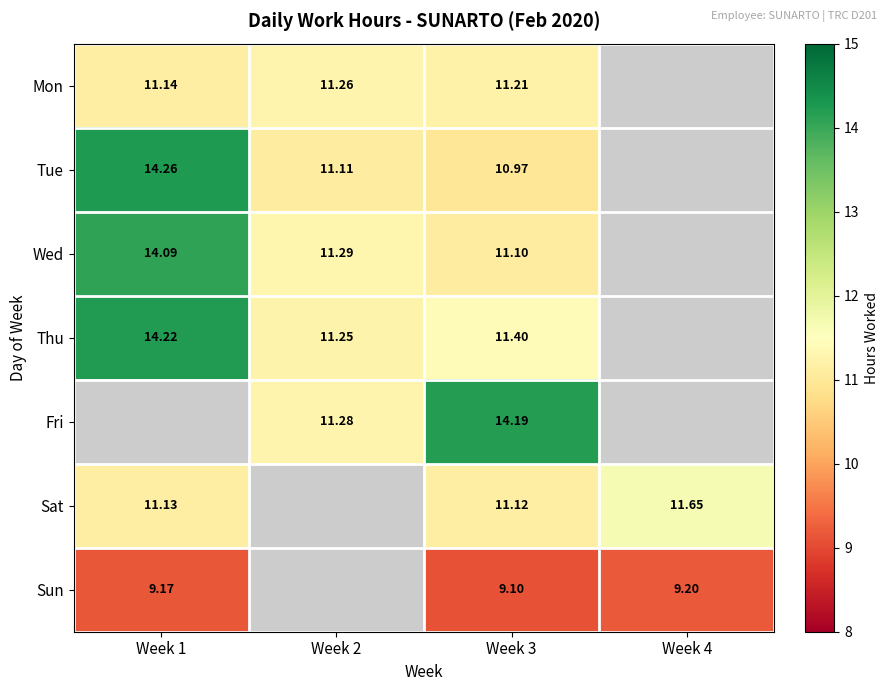

At which category is the sum across all series the highest?

Week 3